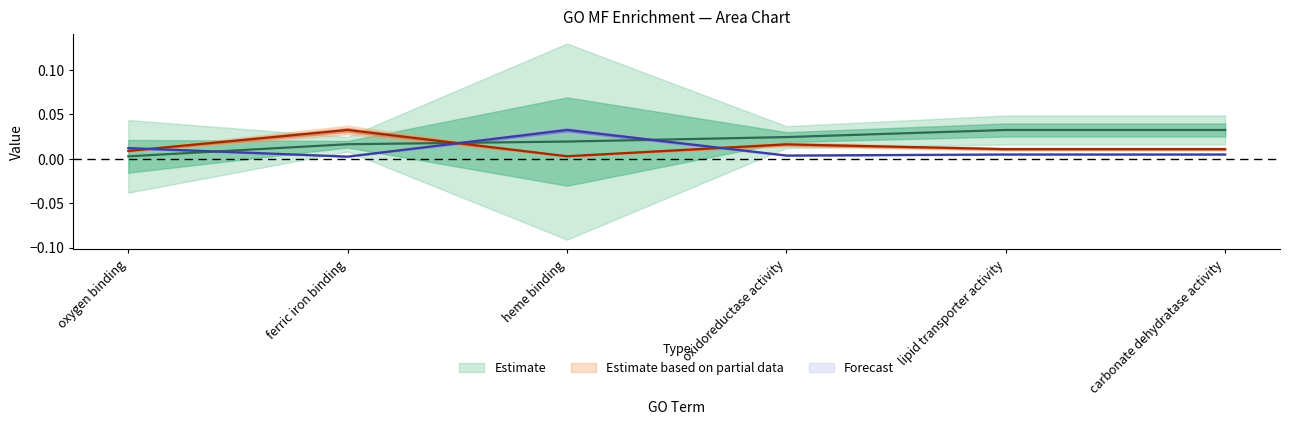

What is the label of the 1st point from the left?

oxygen binding